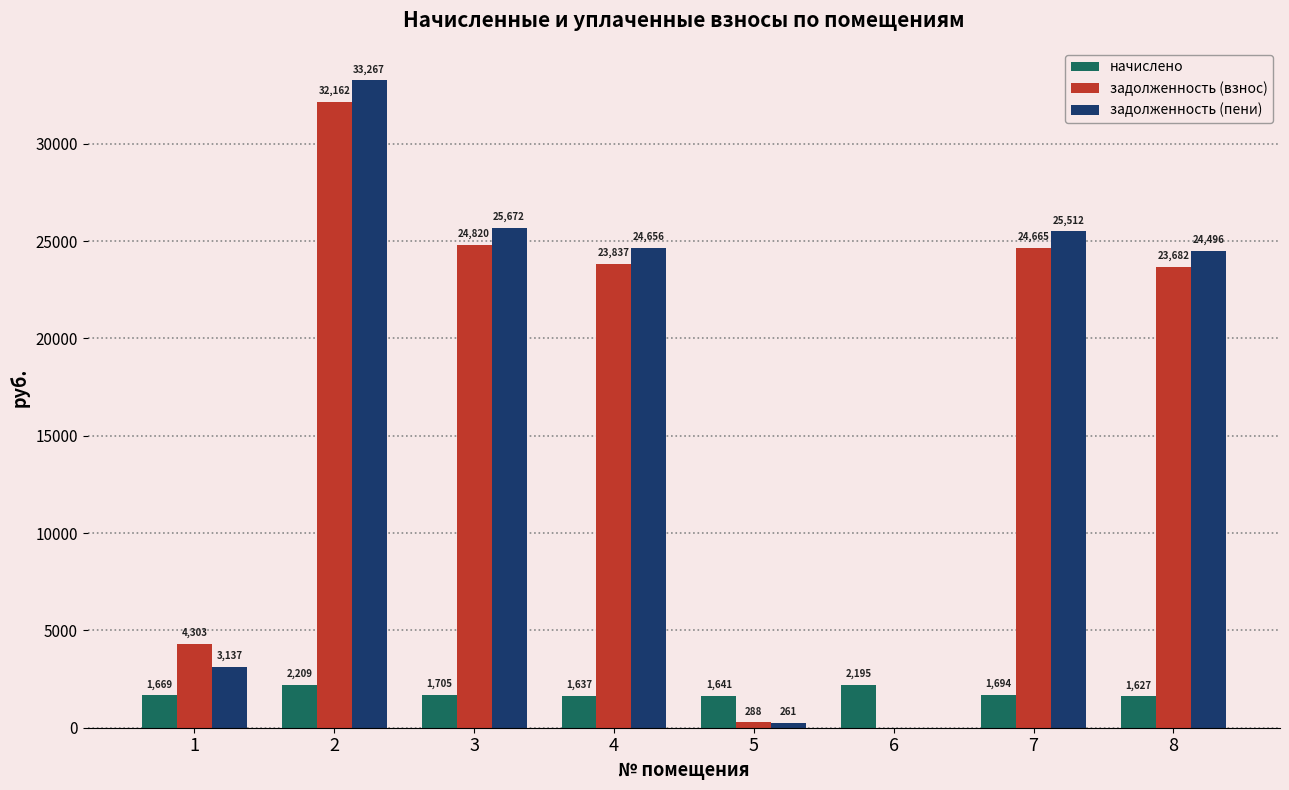

True or false: задолженность (пени) has a value of 16373.6 at 7.

False